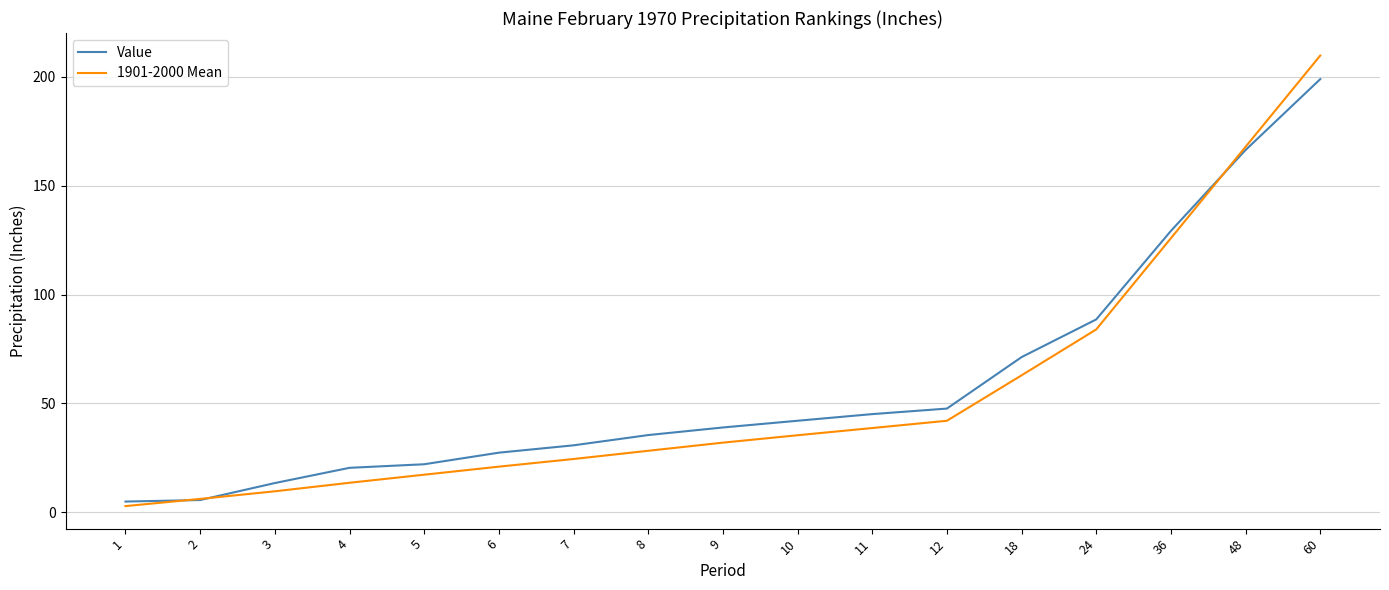

What is the total value across all series at 48?

334.3